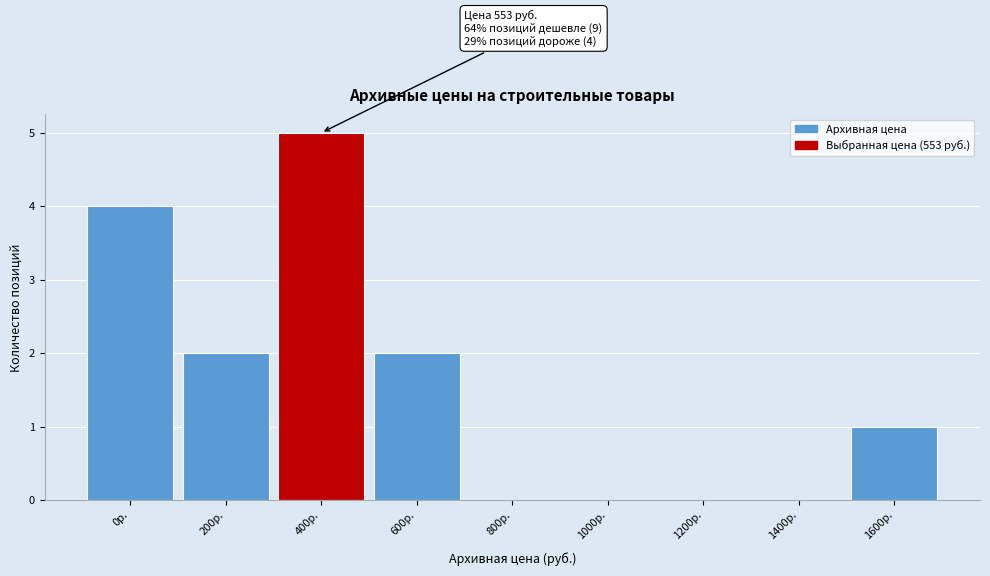

Reading right to left, extract all data points from this chart.

1600р.=1	1400р.=0	1200р.=0	1000р.=0	800р.=0	600р.=2	400р.=5	200р.=2	0р.=4